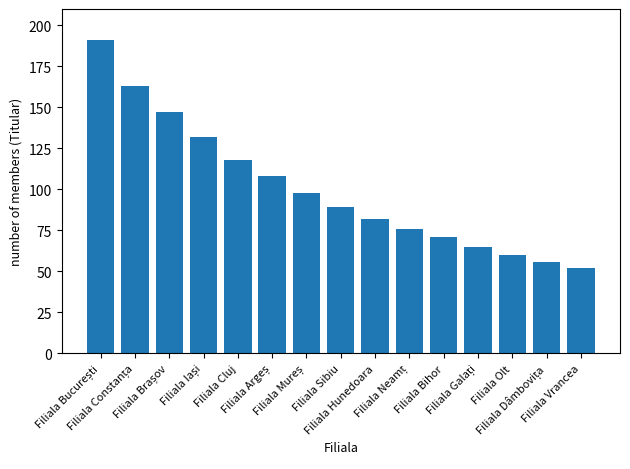

What is the average value?

101